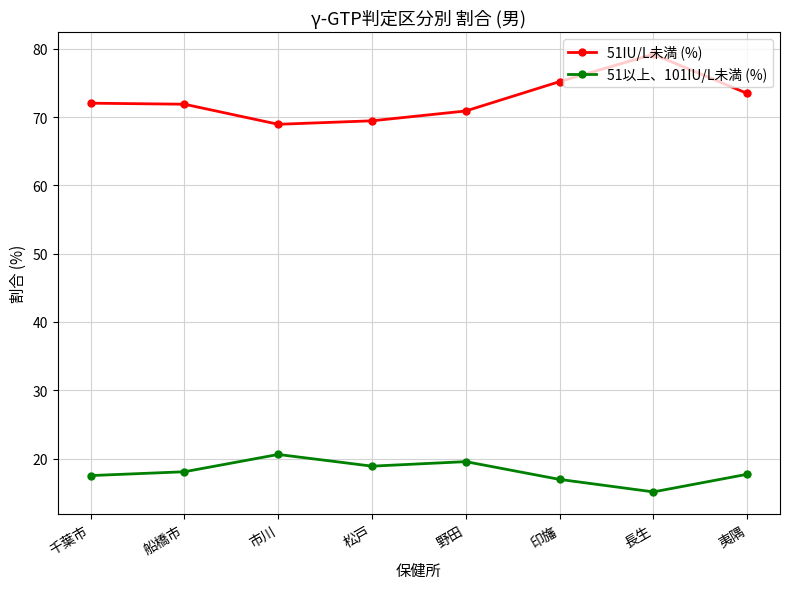

At 野田, list the series in order from largest to smallest.

51IU/L未満 (%), 51以上、101IU/L未満 (%)